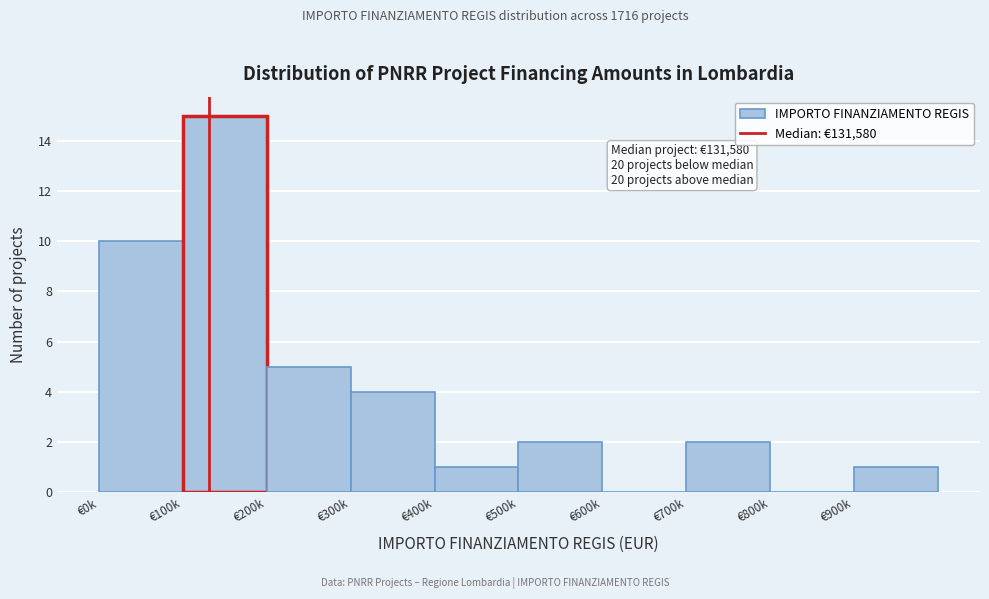

Reading left to right, extract all data points from this chart.

€0k=10	€100k=15	€200k=5	€300k=4	€400k=1	€500k=2	€600k=0	€700k=2	€800k=0	€900k=1